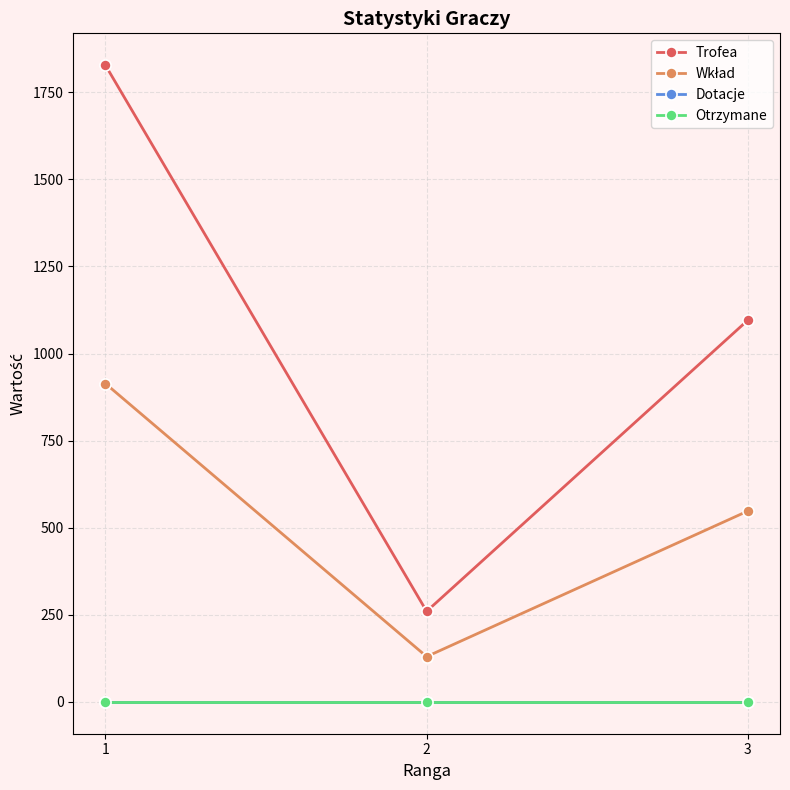

What are all the series names shown in the legend?

Trofea, Wkład, Dotacje, Otrzymane